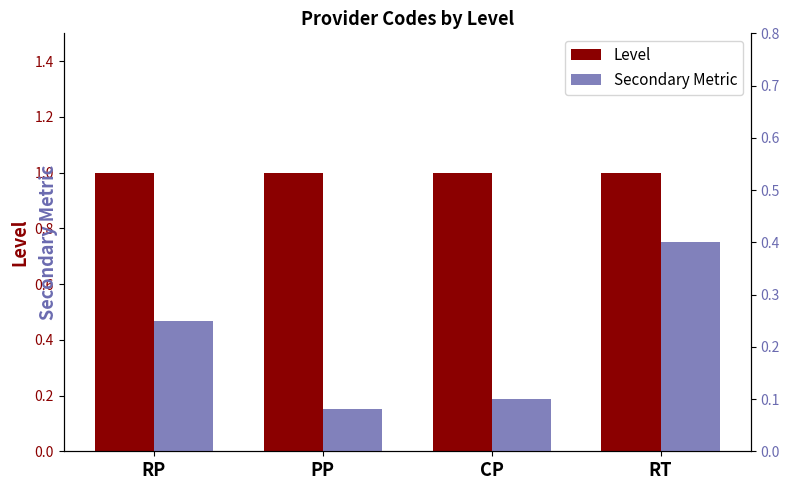

Which series has the largest total across all categories?

Level